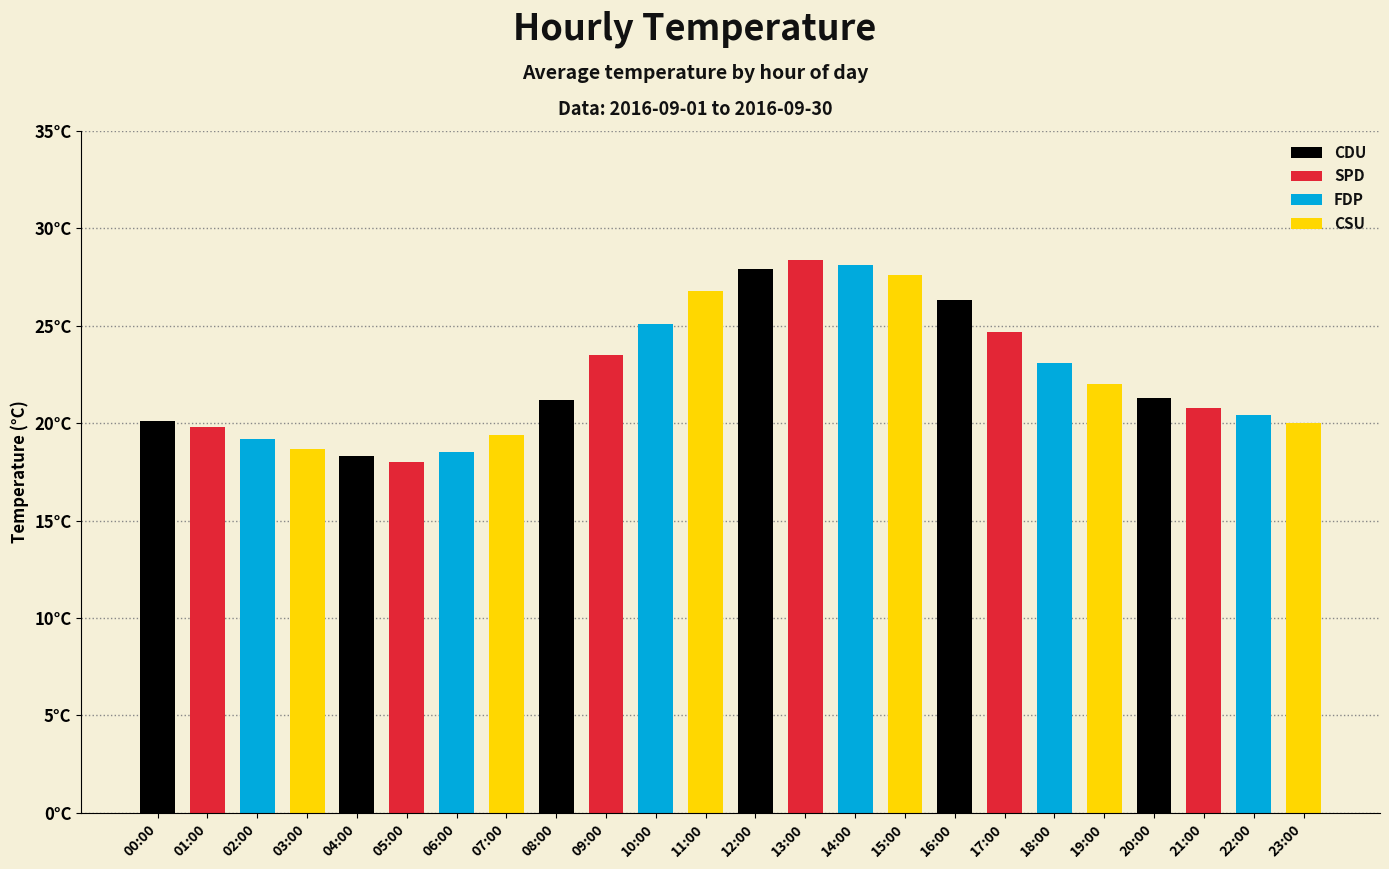

What is the smallest value displayed?

18.0